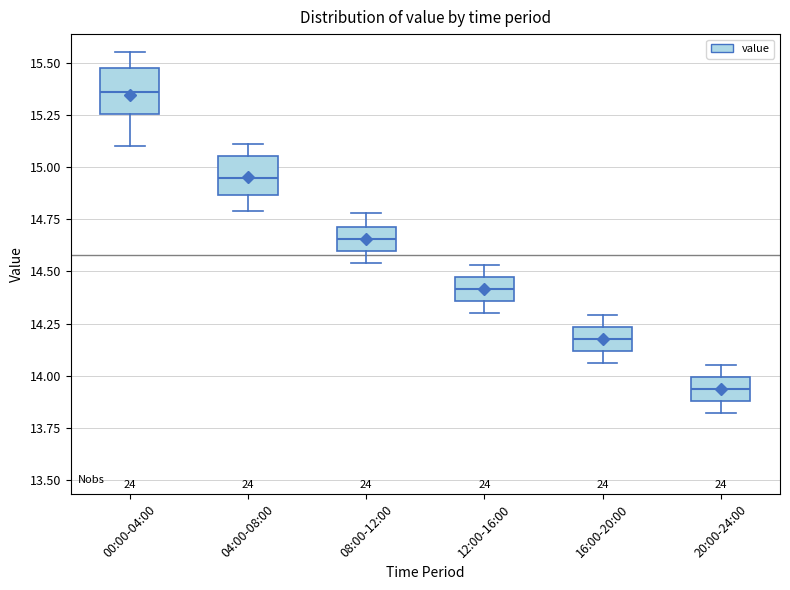

Which box has the highest median line?

00:00-04:00